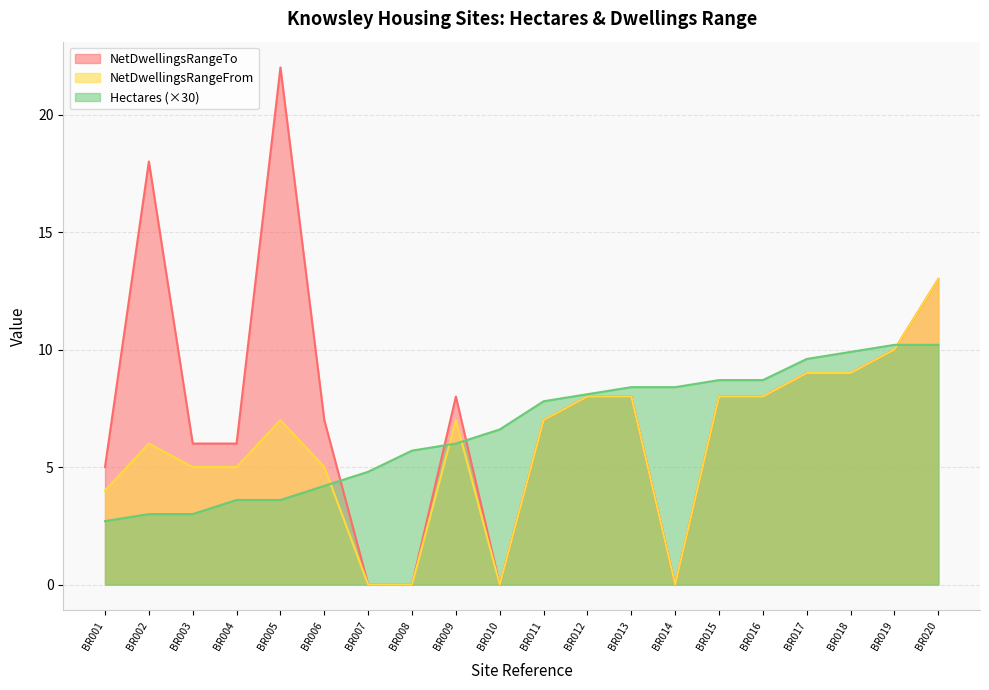

True or false: NetDwellingsRangeFrom and Hectares cross at least once.

True